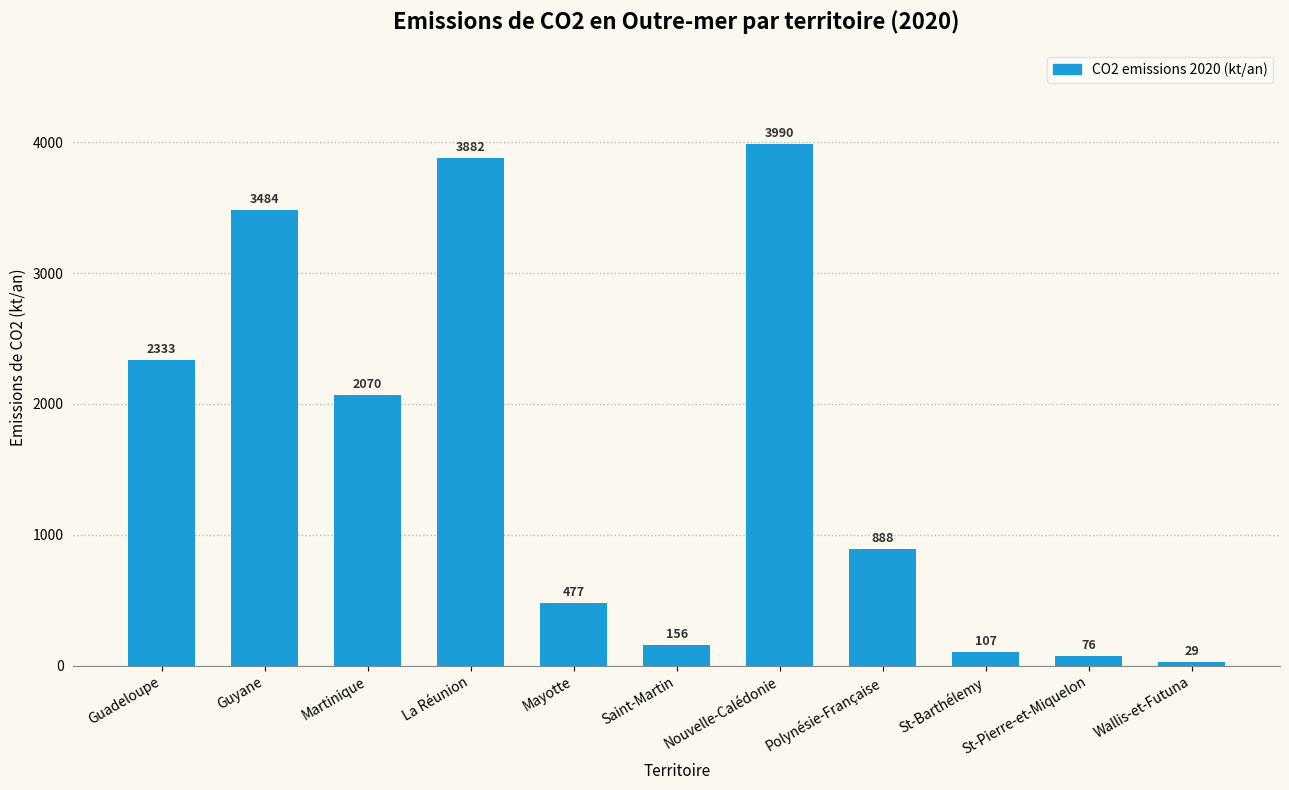

At which label does the data first exceed 888?

Guadeloupe